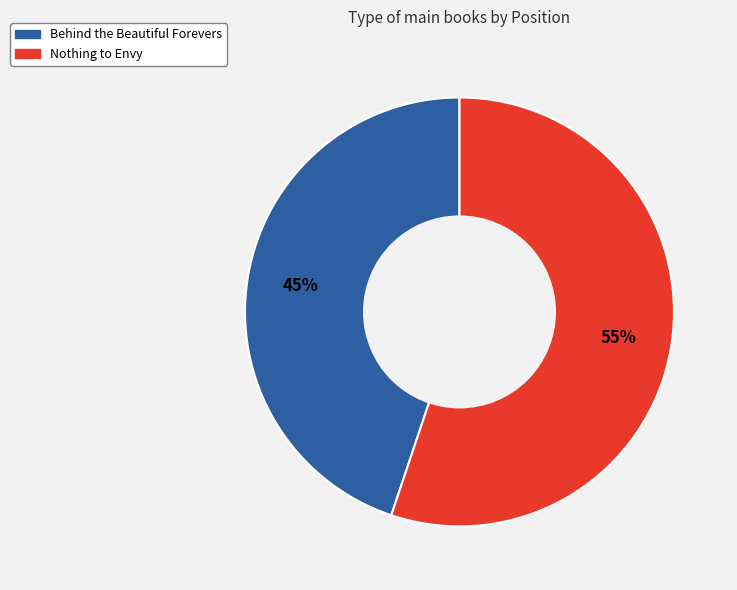

How many segments does this pie chart have?

2